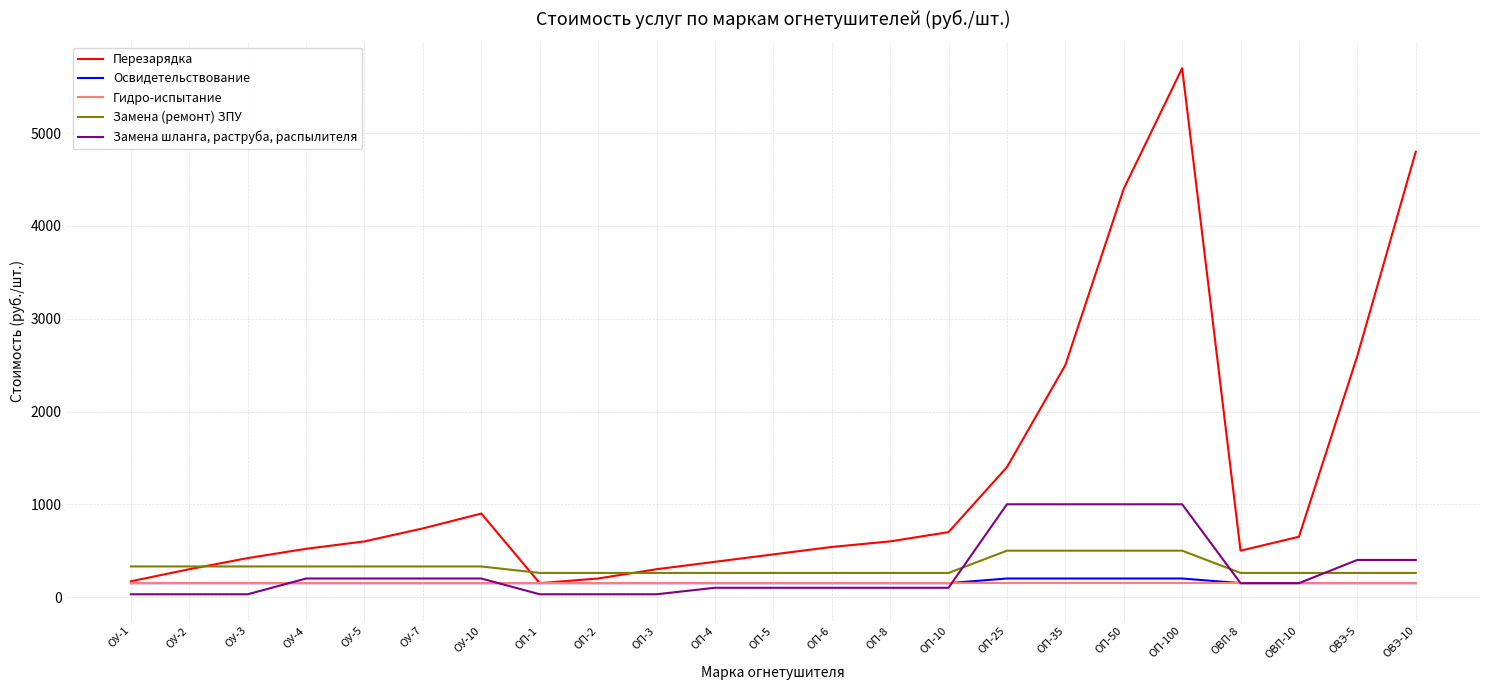

The value of Перезарядка at ОВЭ-10 is 4800. True or false?

True